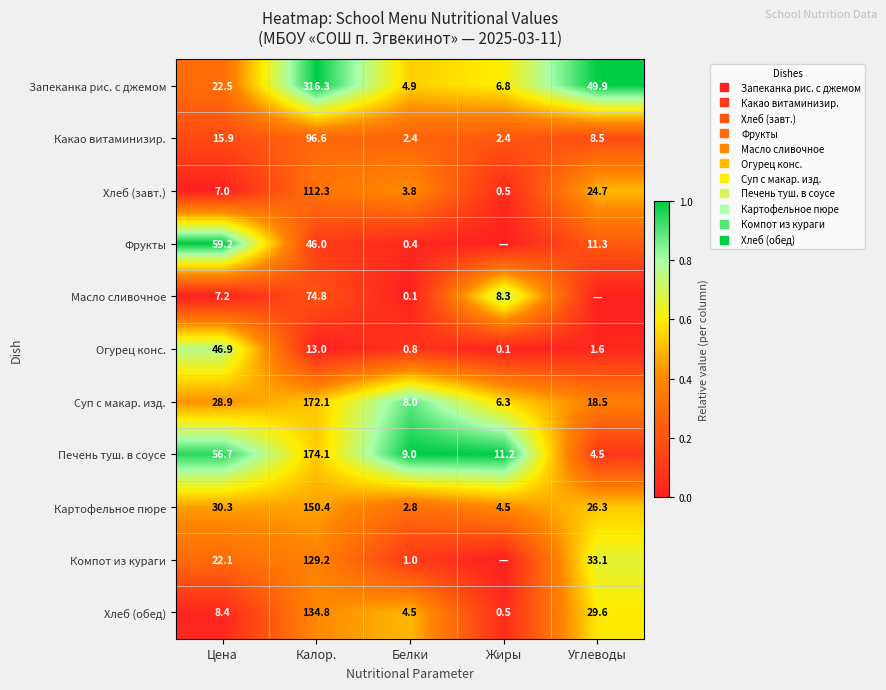

Count the number of data series in this chart.

11